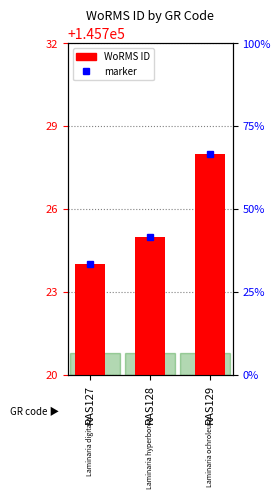

List the labels in order of value, largest first.

RAS129, RAS128, RAS127